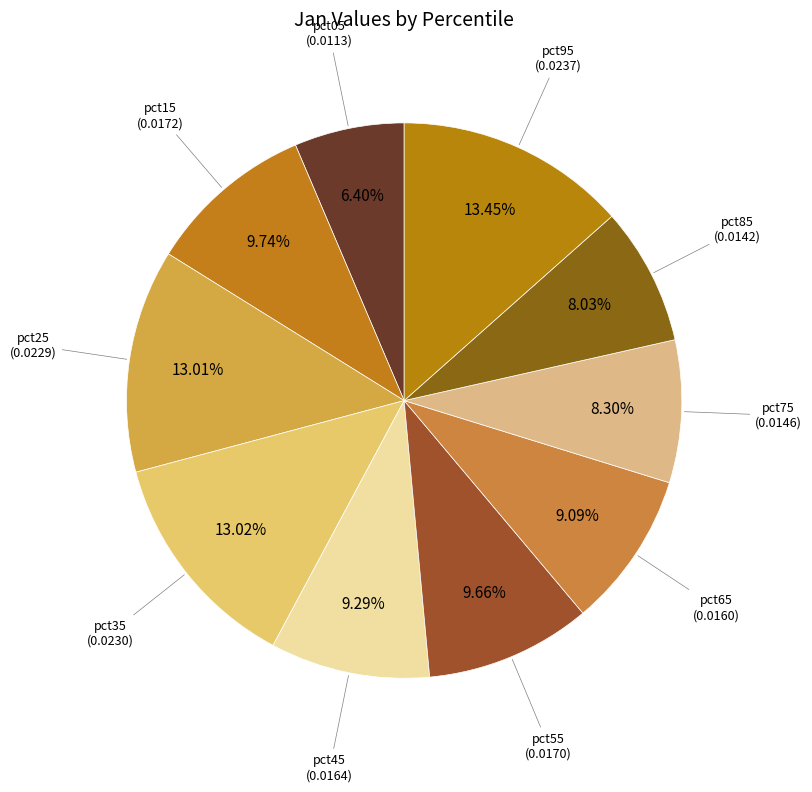

How many slices are in this pie chart?

10